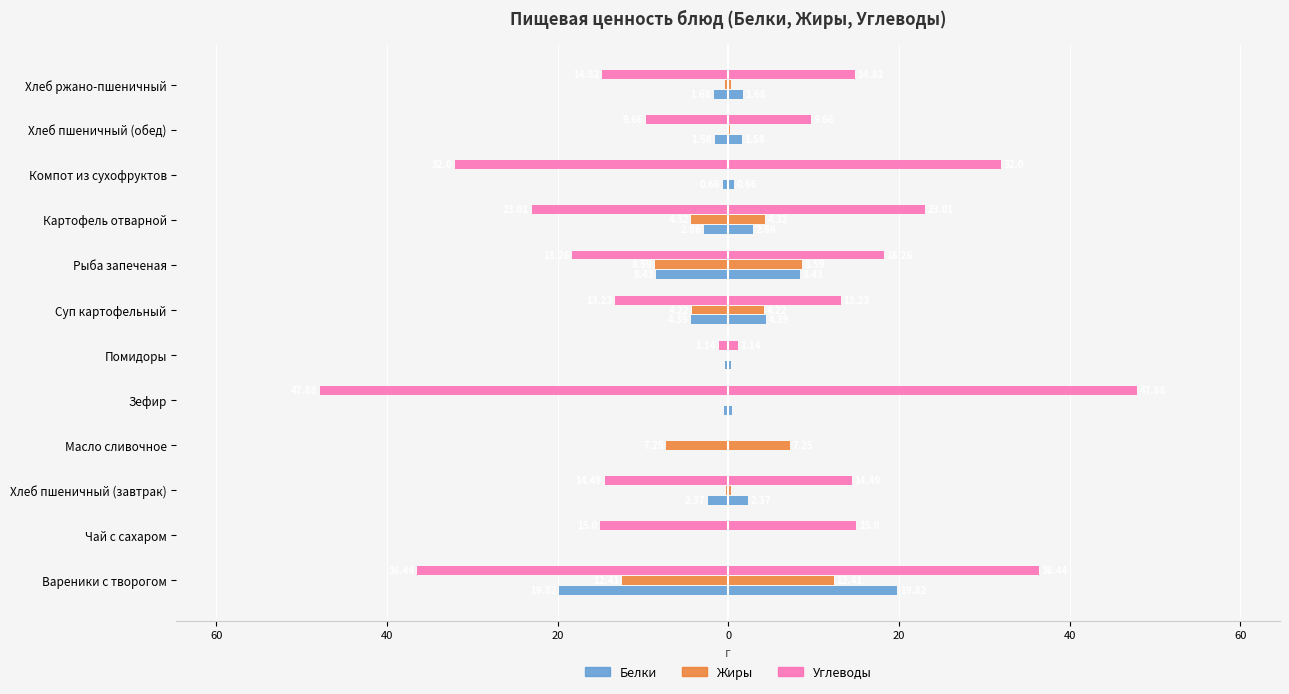

Are the bars grouped side by side (vs. stacked)?

Yes